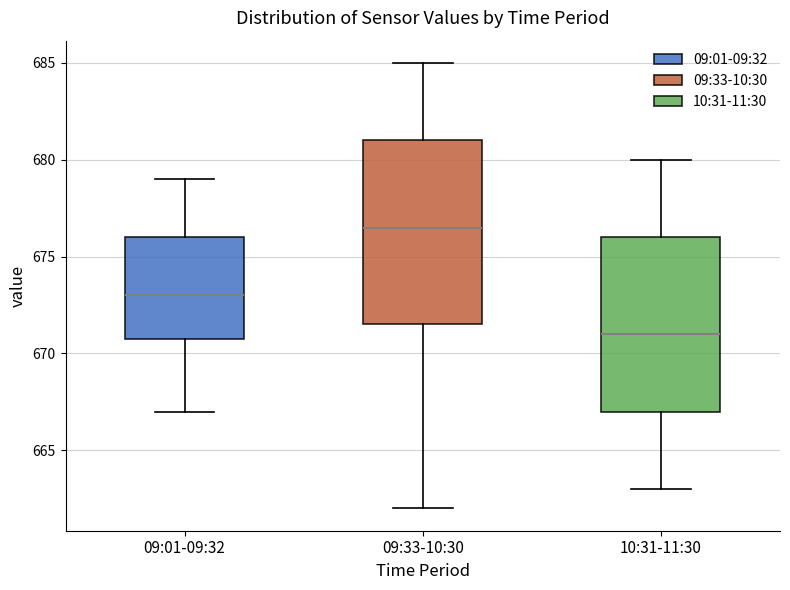

Reading left to right, transcribe this box plot: for each box, give where its median line is, the range the box spans, and where its two whiskers end, as read against the y-axis. The values are not printed on the chart, so give them approximately, as read against the axis.

09:01-09:32: median 673.0, box 671.0 to 676.0, whiskers 667.0 to 679.0
09:33-10:30: median 676.5, box 671.5 to 681.0, whiskers 662.0 to 685.0
10:31-11:30: median 671.0, box 667.0 to 676.0, whiskers 663.0 to 680.0